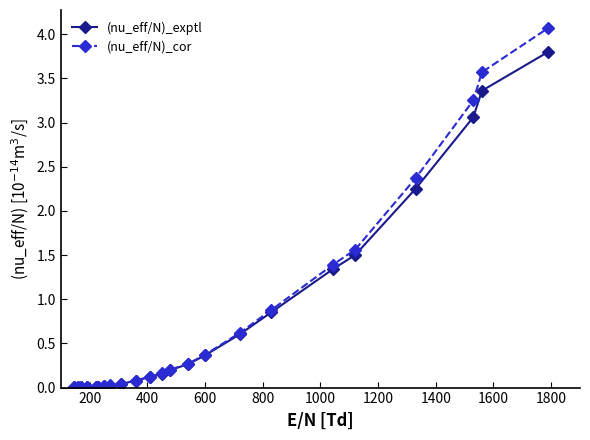

Which series has the largest range (max minus min)?

(nu_eff/N)_cor